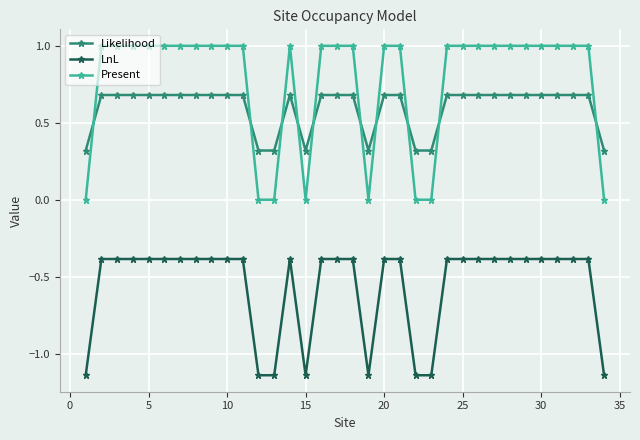

What is the highest value of the Likelihood series?

0.7